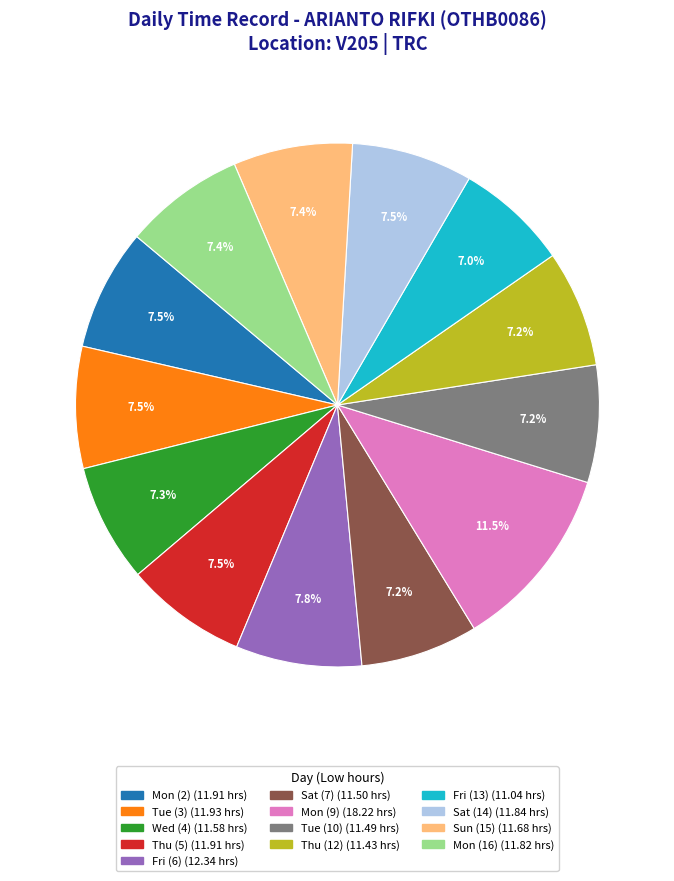

Does any single category account for the majority?

No